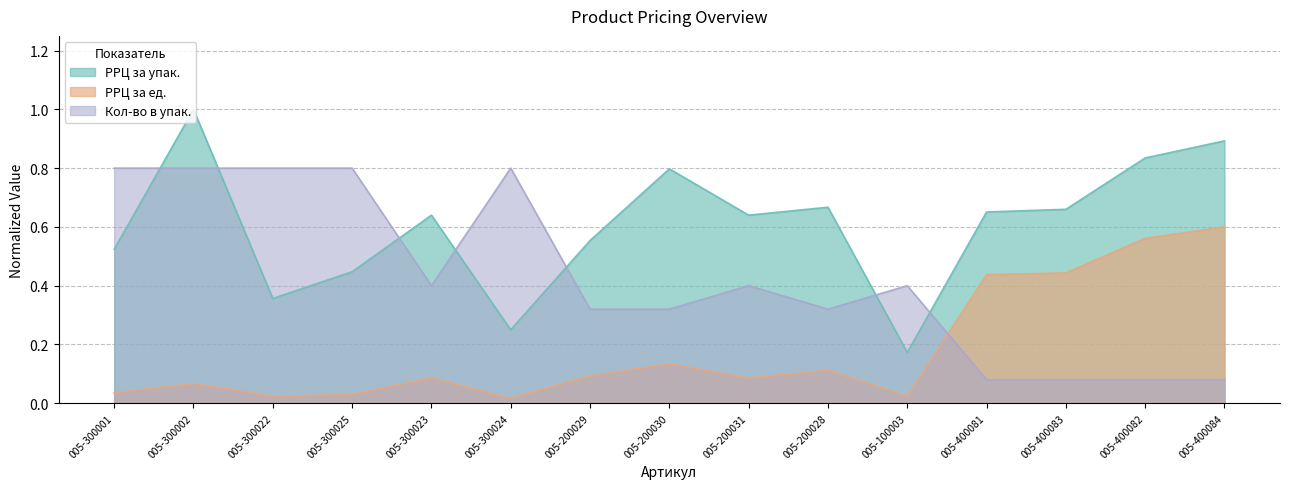

Rank the series at 005-300024 from highest to lowest value.

Кол-во в упак., РРЦ за упак., РРЦ за ед.